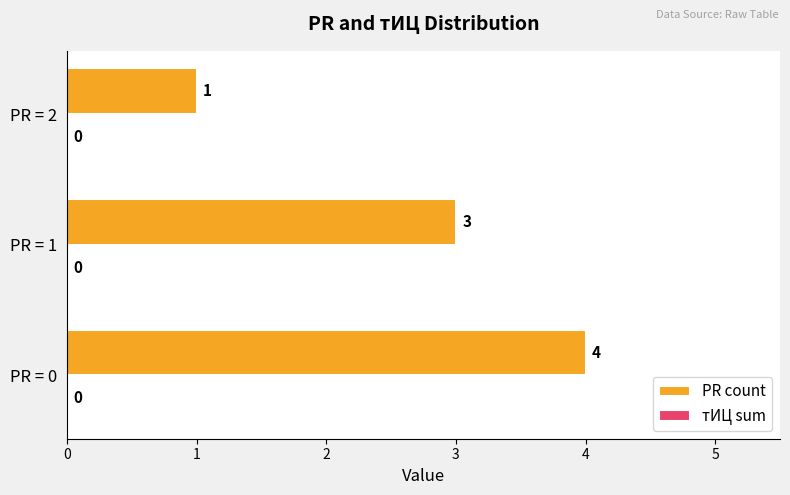

How many series are shown in this chart?

1